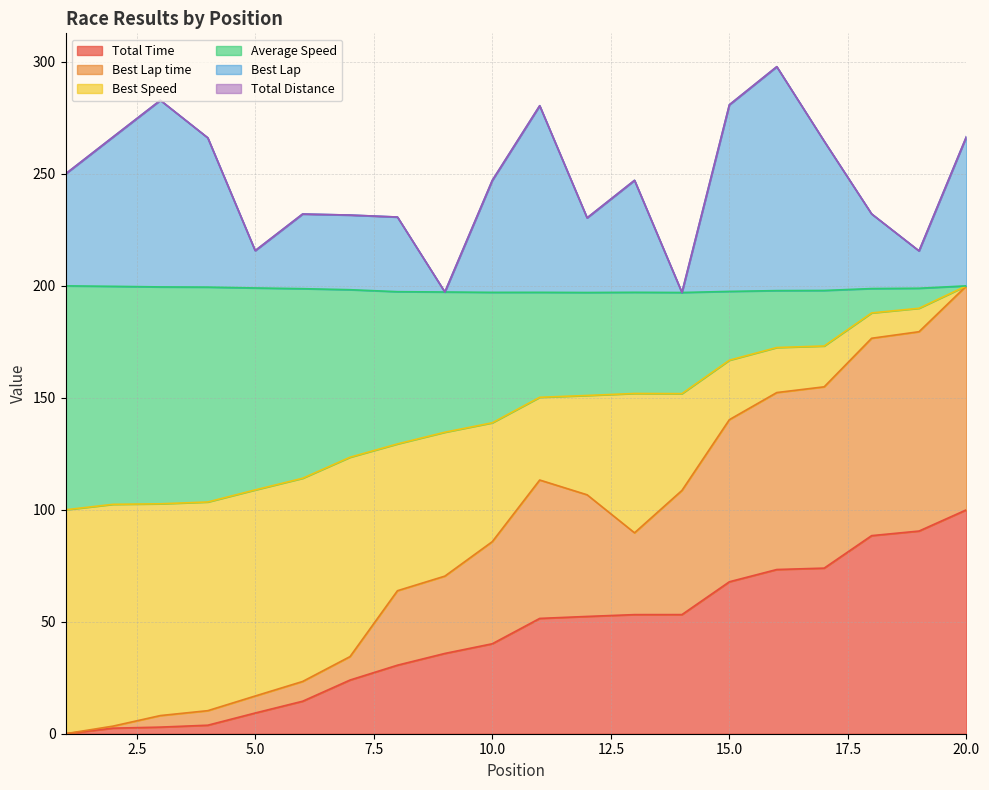

What is the maximum value for Total Time?

100.0